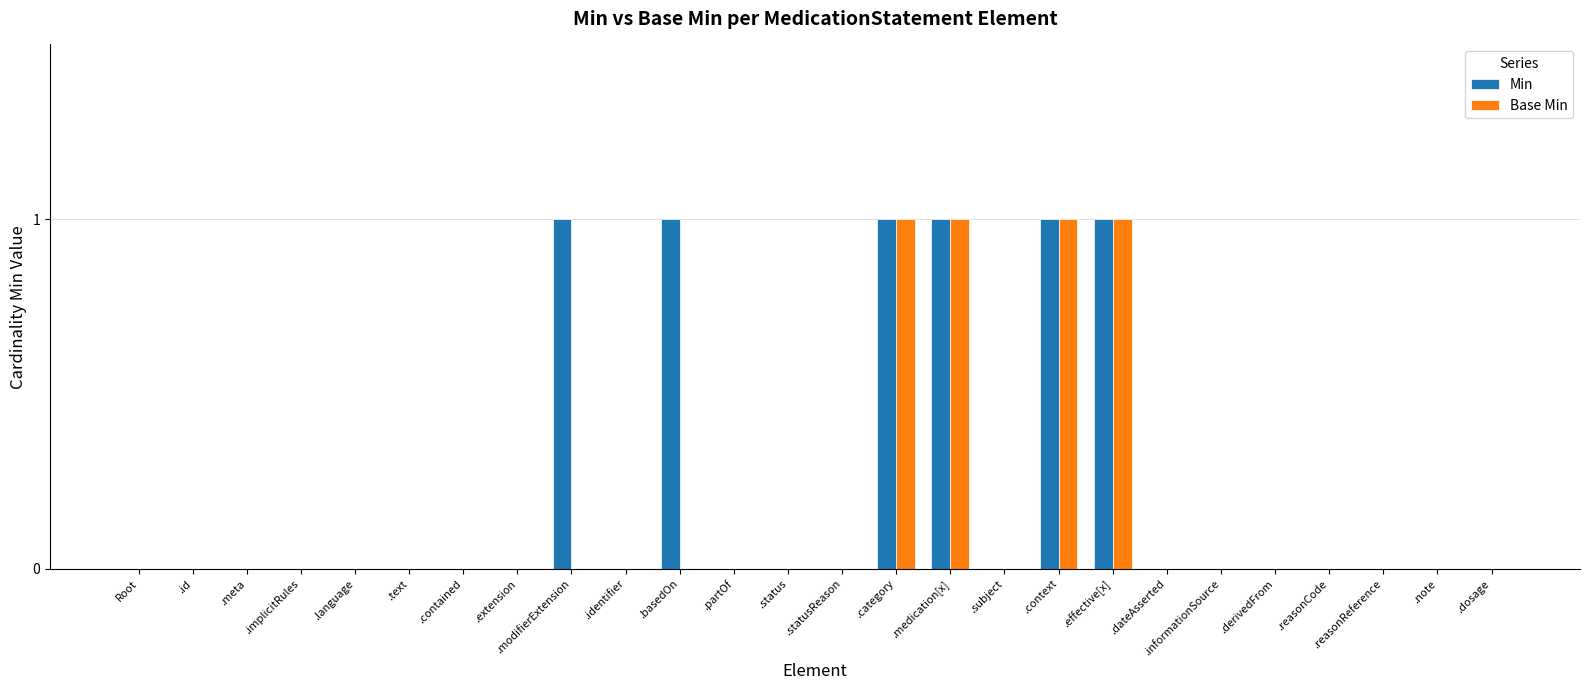

Reading left to right, what are all the values shown in this chart?

Min: Root=0	.id=0	.meta=0	.implicitRules=0	.language=0	.text=0	.contained=0	.extension=0	.modifierExtension=1	.identifier=0	.basedOn=1	.partOf=0	.status=0	.statusReason=0	.category=1	.medication[x]=1	.subject=0	.context=1	.effective[x]=1	.dateAsserted=0	.informationSource=0	.derivedFrom=0	.reasonCode=0	.reasonReference=0	.note=0	.dosage=0
Base Min: Root=0	.id=0	.meta=0	.implicitRules=0	.language=0	.text=0	.contained=0	.extension=0	.modifierExtension=0	.identifier=0	.basedOn=0	.partOf=0	.status=0	.statusReason=0	.category=1	.medication[x]=1	.subject=0	.context=1	.effective[x]=1	.dateAsserted=0	.informationSource=0	.derivedFrom=0	.reasonCode=0	.reasonReference=0	.note=0	.dosage=0